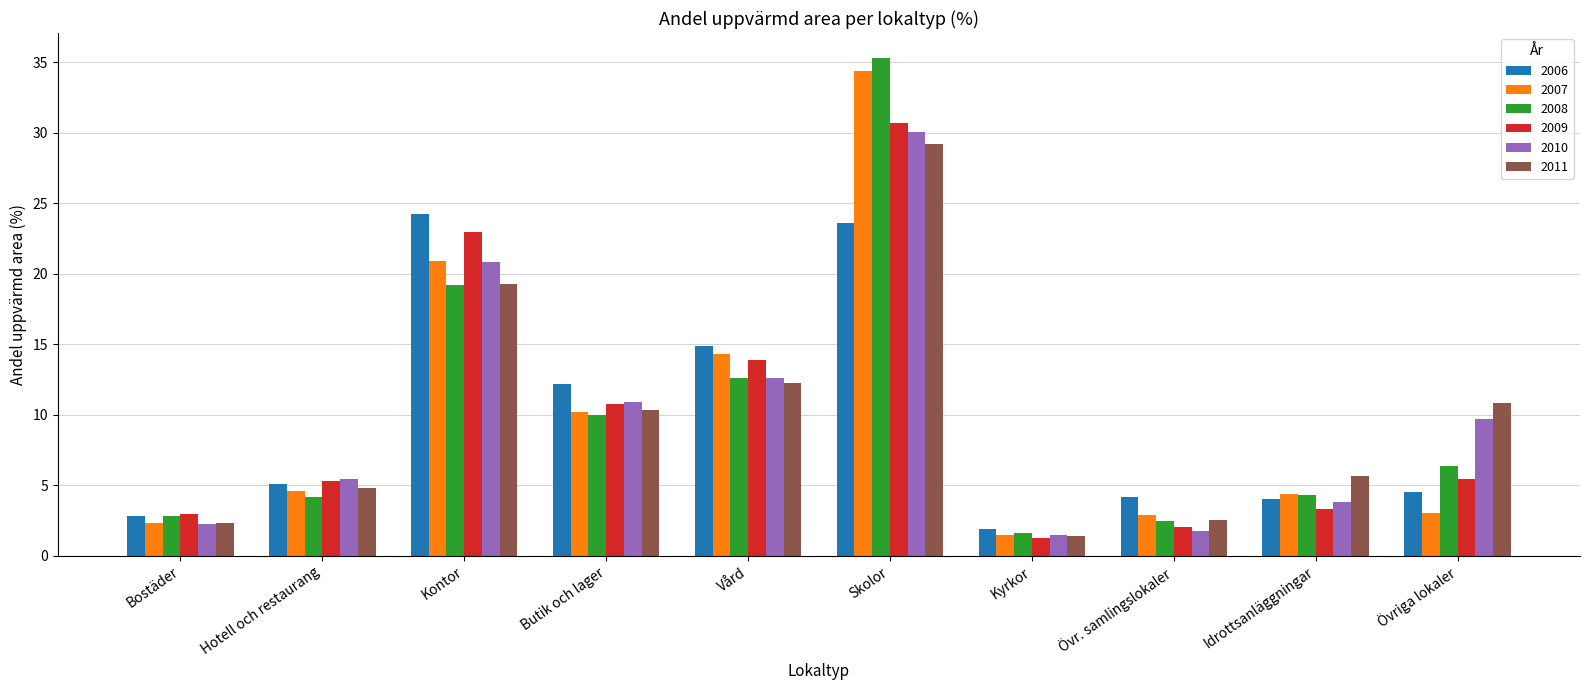

What is the difference between the 2006 values at Kyrkor and Övriga lokaler?

2.6